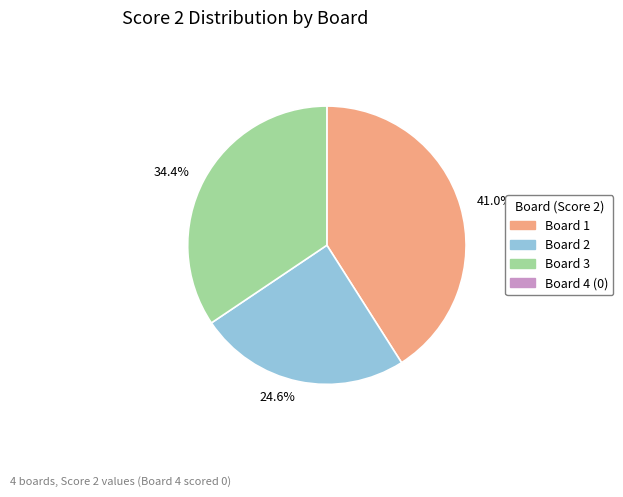

How much of the chart is everything except 34.4%?

65.6%